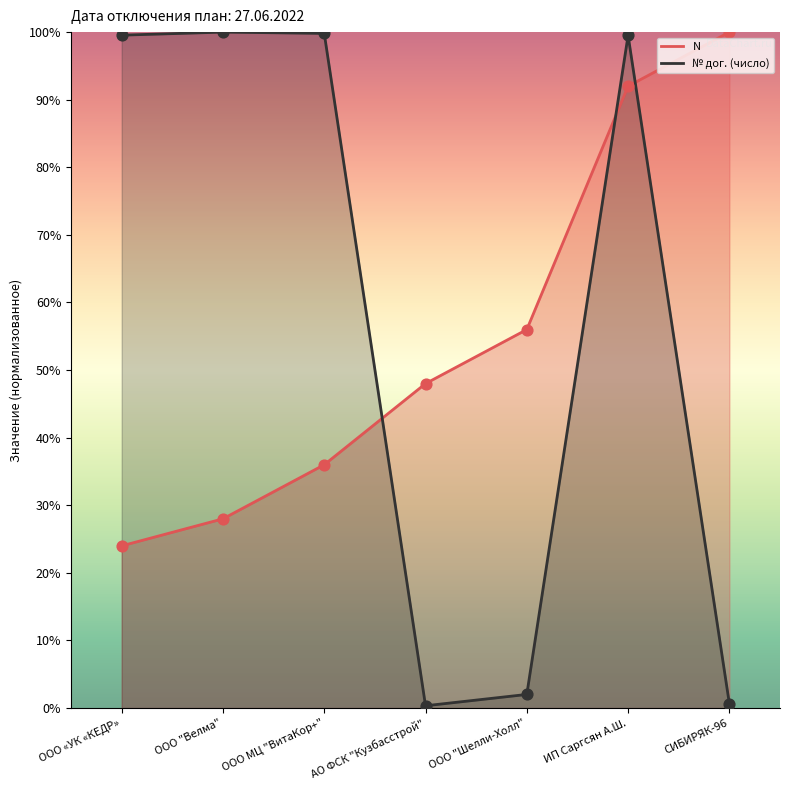

At how many categories does at least one series exceed 68?

5